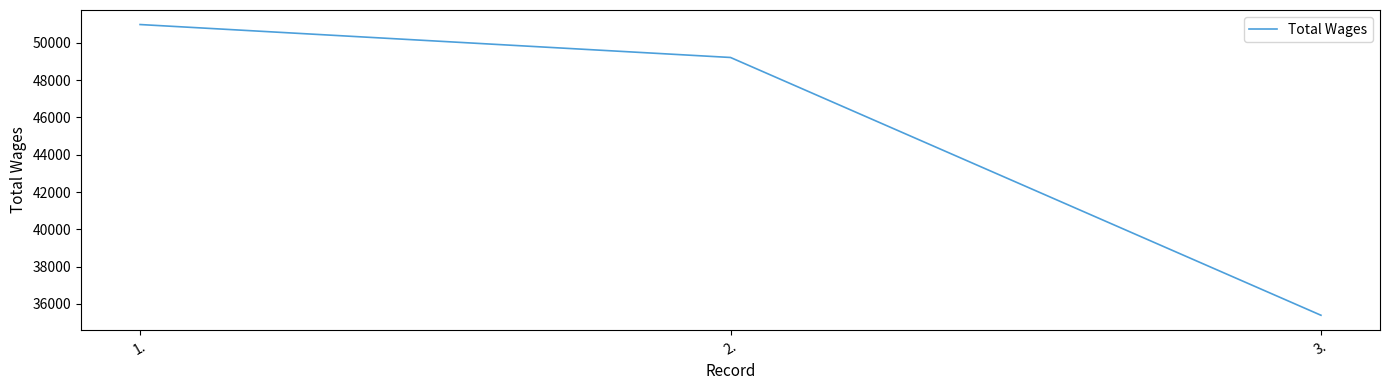

The value at 3. is 61221. True or false?

False